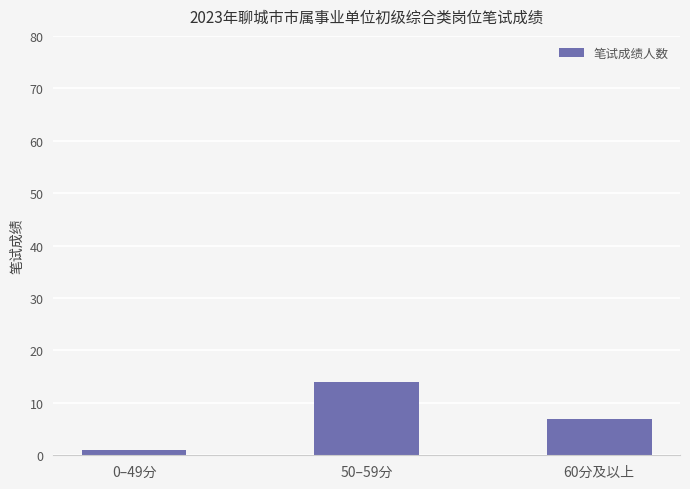

Read the value at 50–59分.

14